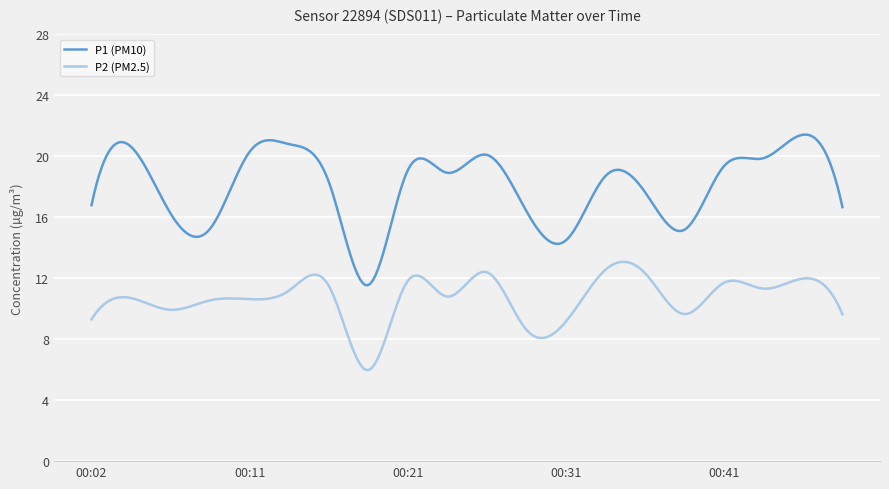

What is the difference between the maximum and minimum values in the P2 (PM2.5) series?

7.1